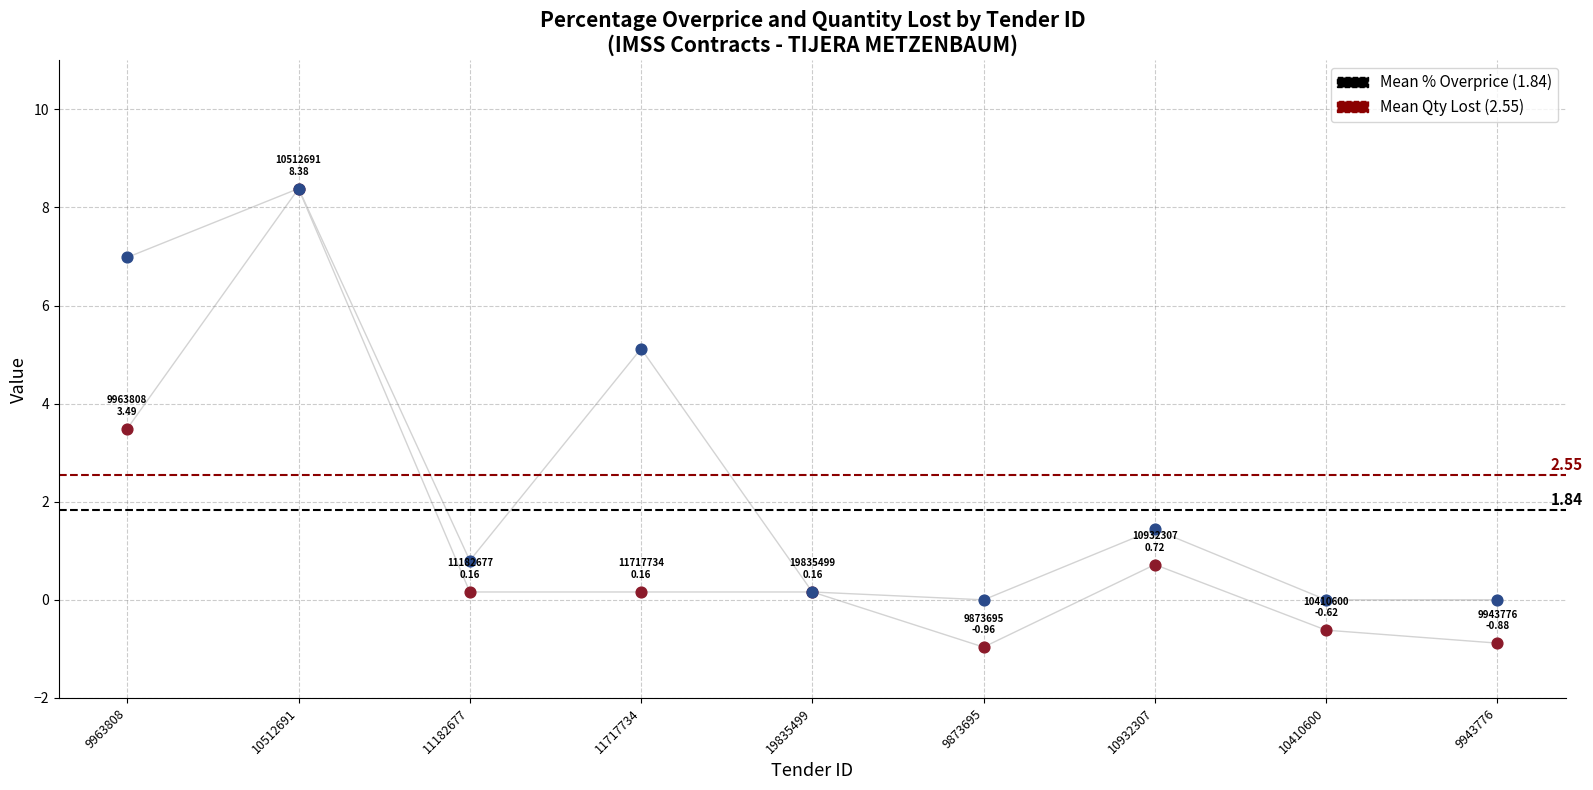

At which category is the sum across all series the highest?

10512691